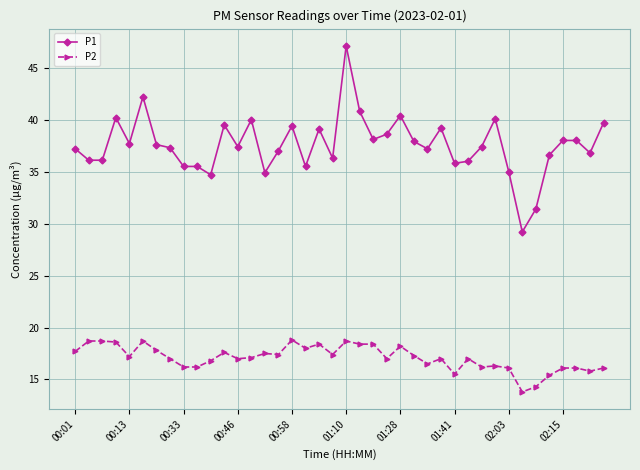

How many categories are shown in the chart?

40